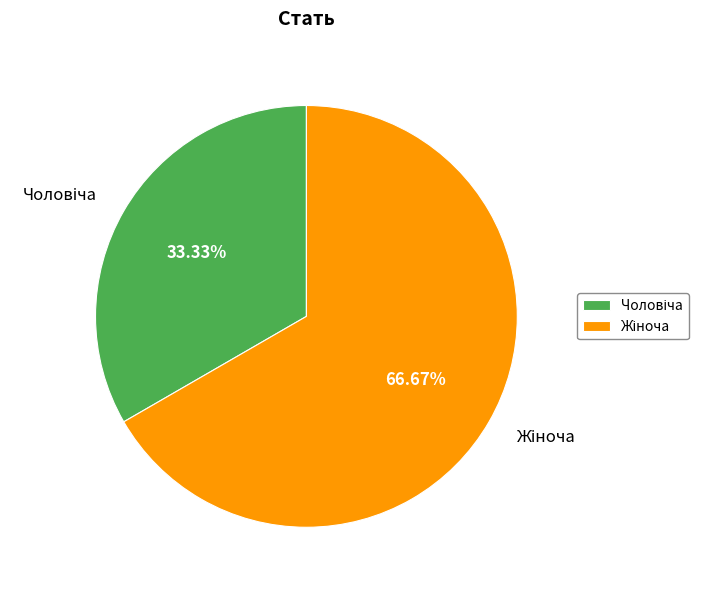

Does any single category account for the majority?

Yes